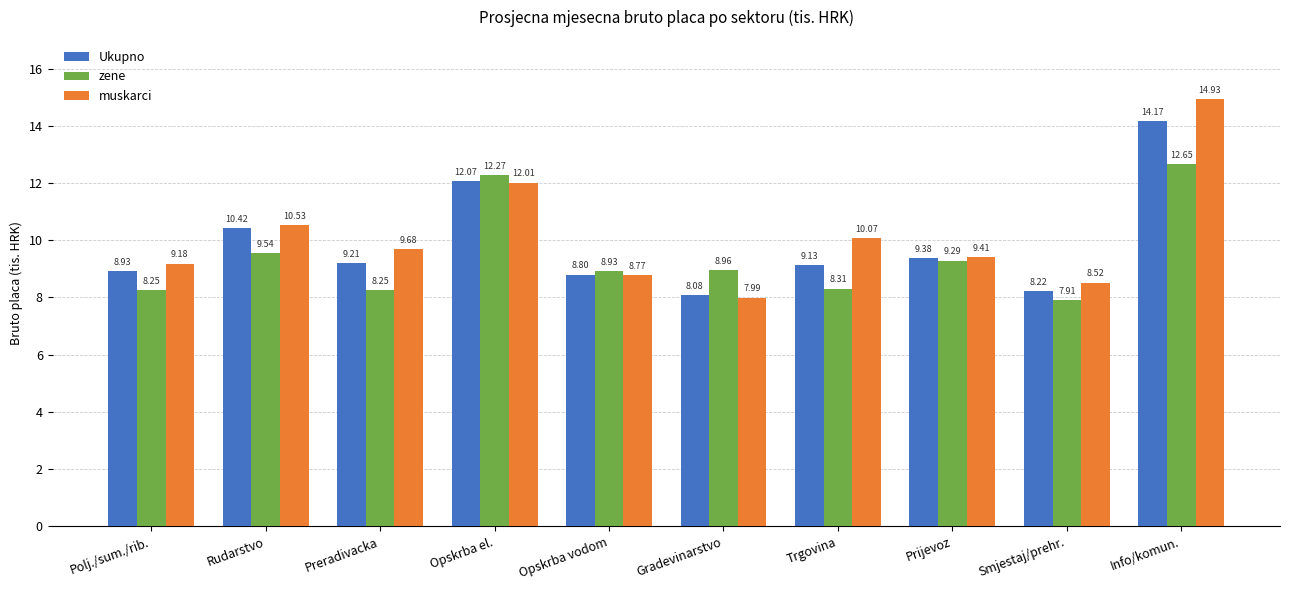

At which label does zene first exceed 8?

Polj./sum./rib.